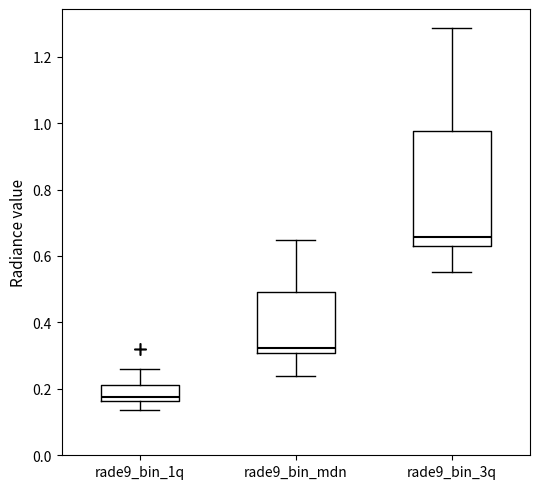

Where does the upper whisker of the box for rade9_bin_1q end on the y-axis? The values are not printed on the chart, so give them approximately, as read against the axis.

0.26